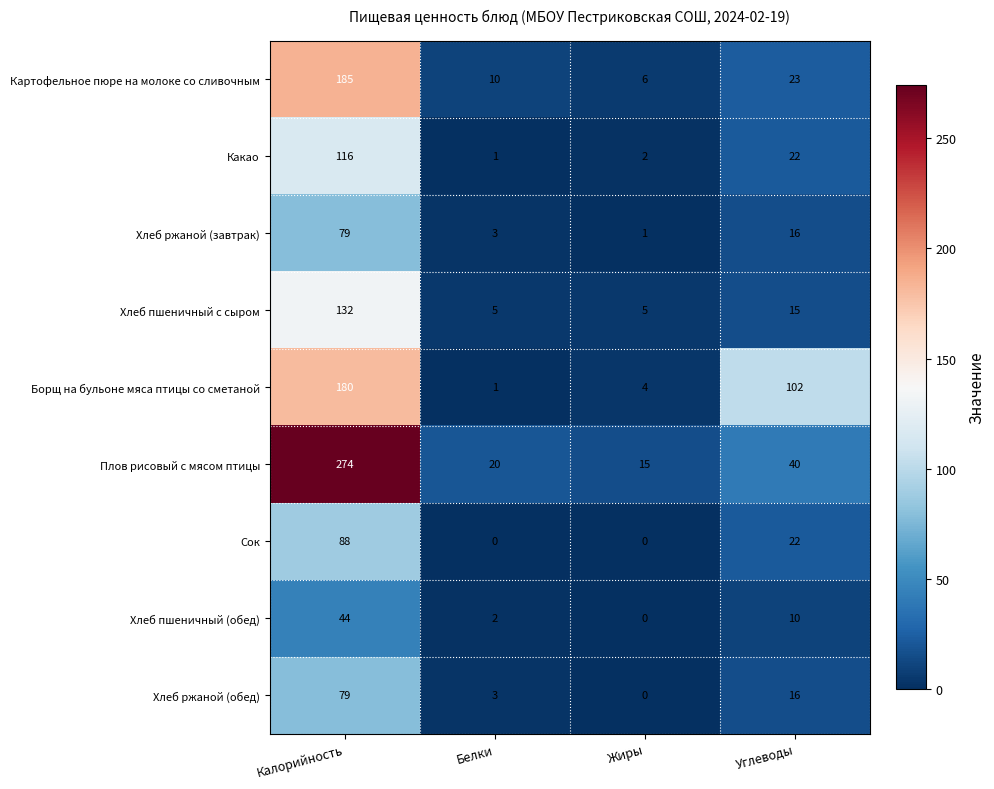

Between Белки and Жиры, which series saw the biggest shift?

Плов рисовый с мясом птицы